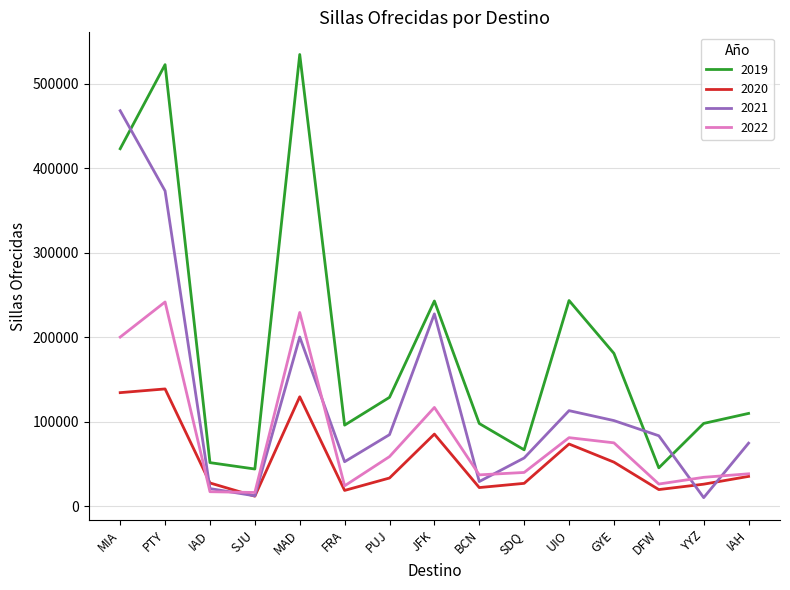

At which label does 2021 reach its peak?

MIA